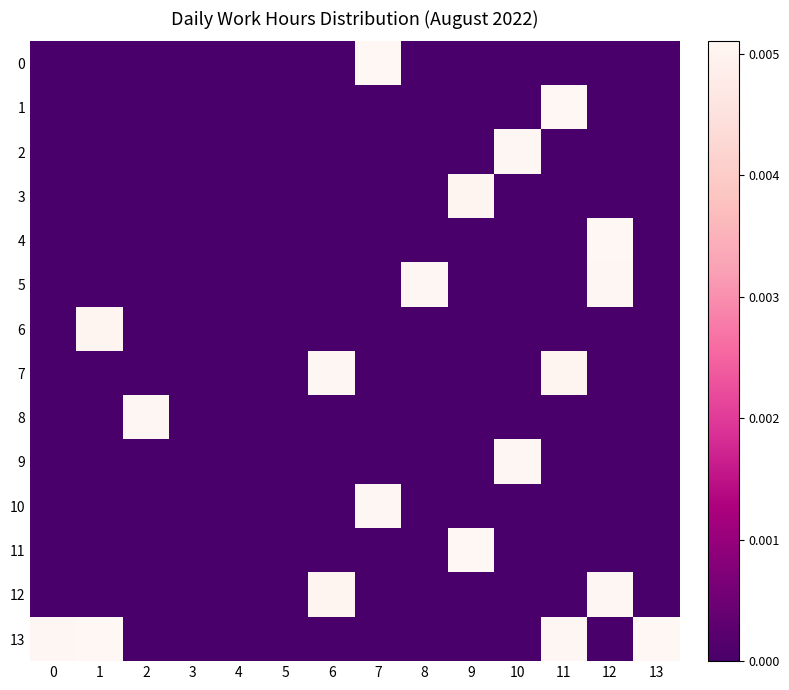

How many categories are shown in the chart?

14